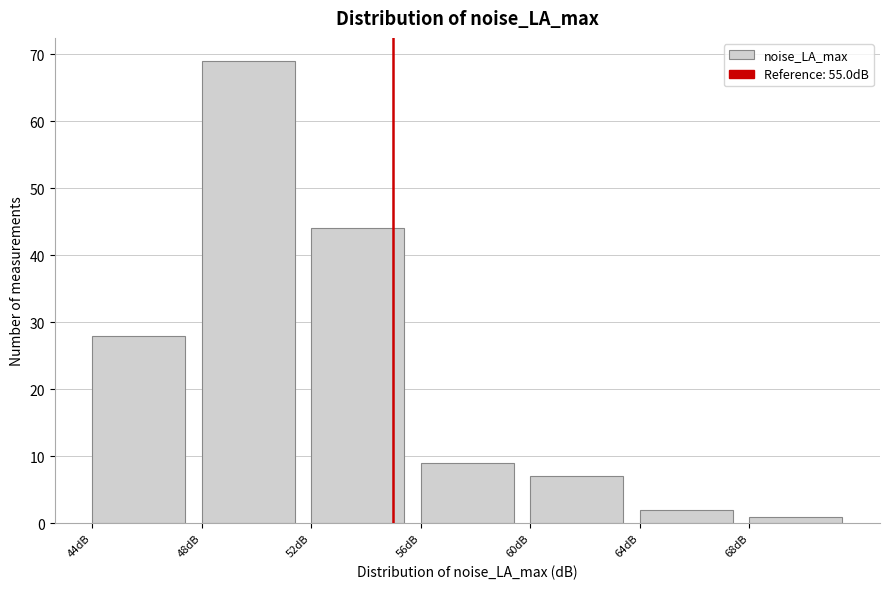

Reading left to right, transcribe this chart: for each bar, give the range it covers on the x-axis and its height. The values are not printed on the chart, so give them approximately, as read against the axis.

44 to 48: 28
48 to 52: 69
52 to 56: 44
56 to 60: 9
60 to 64: 7
64 to 68: 2
68 to 72: 1